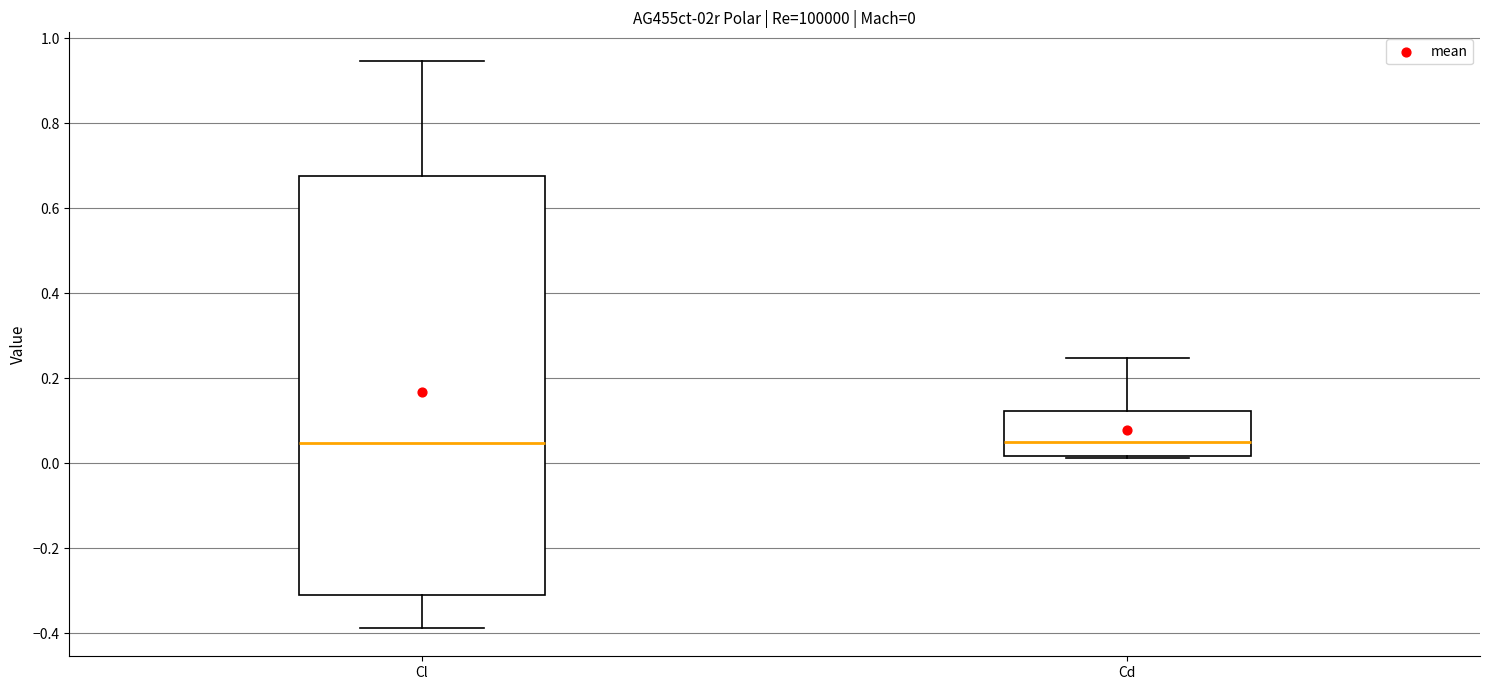

Which box is the tallest, from its lower edge to its upper edge?

Cl